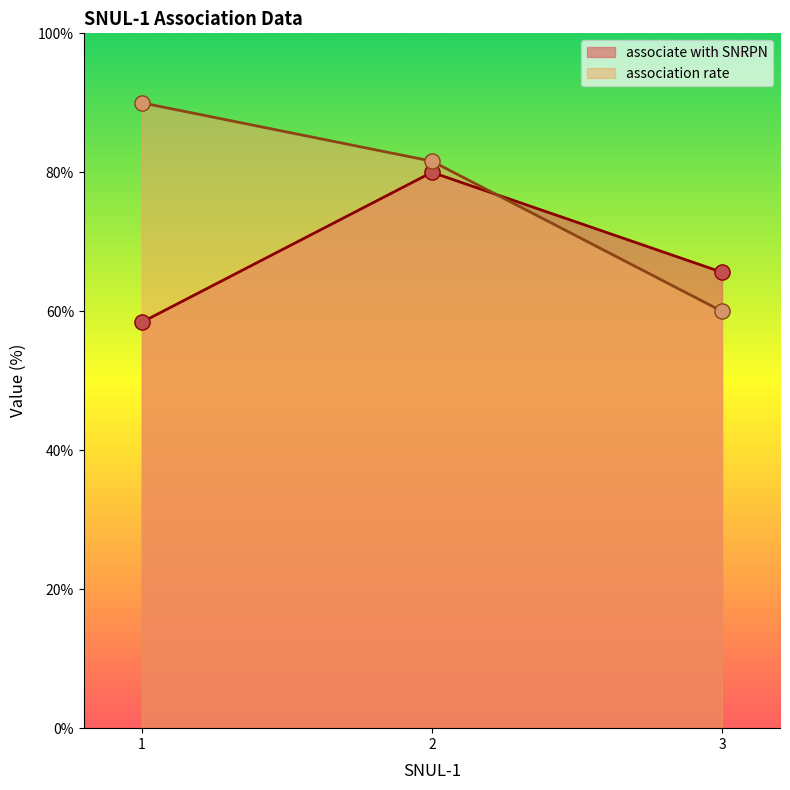

At how many categories does at least one series exceed 81?

2